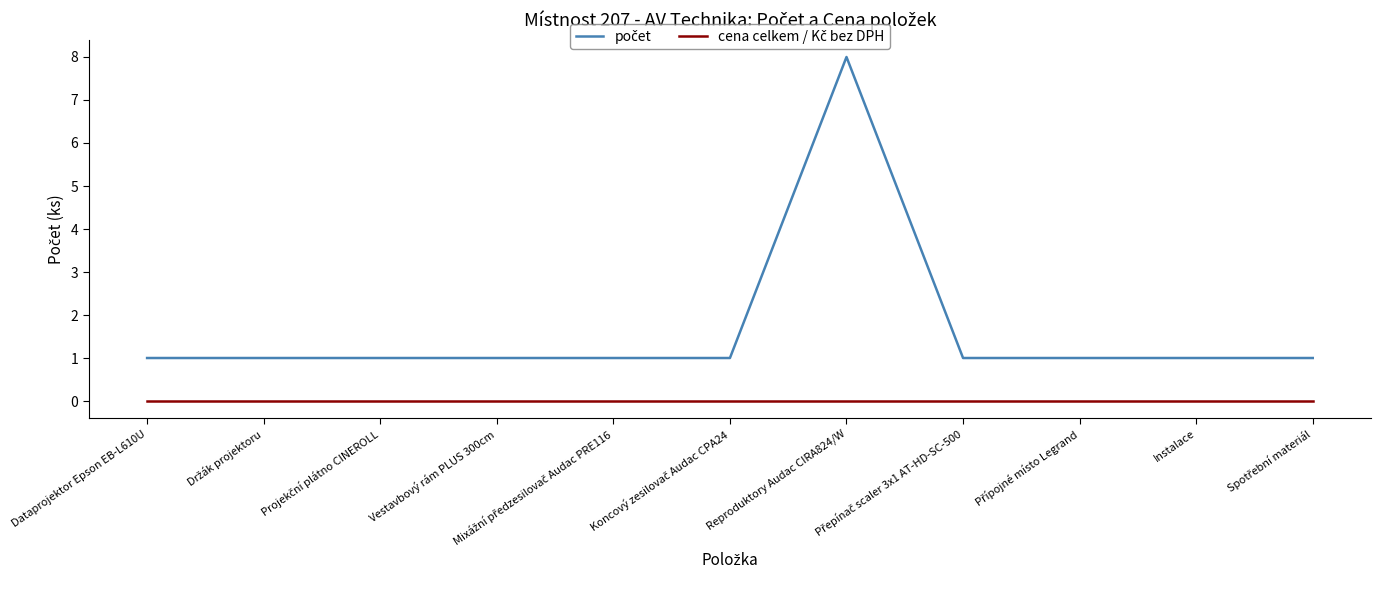

Which category has the highest value across all series?

Reproduktory Audac CIRA824/W